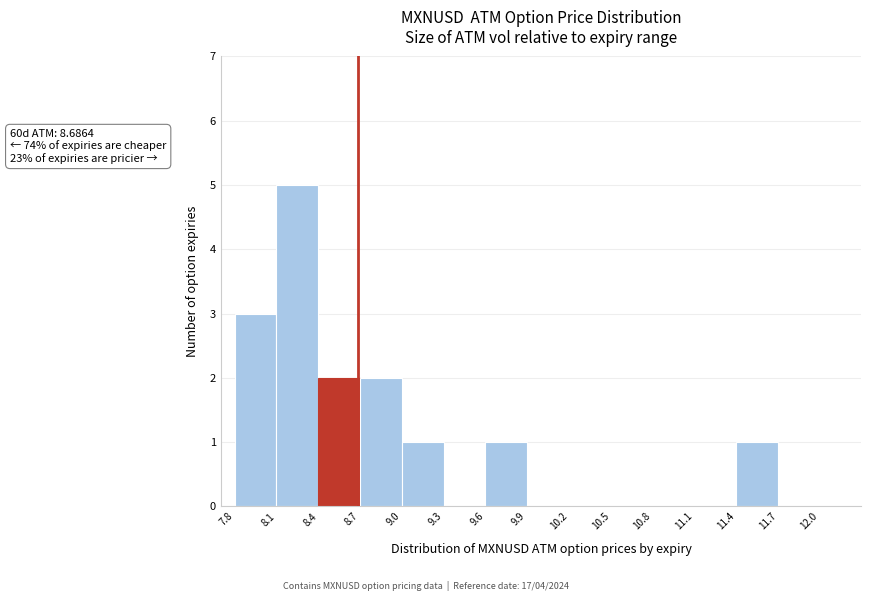

Which range on the x-axis has the tallest bar?

8.1 to 8.4